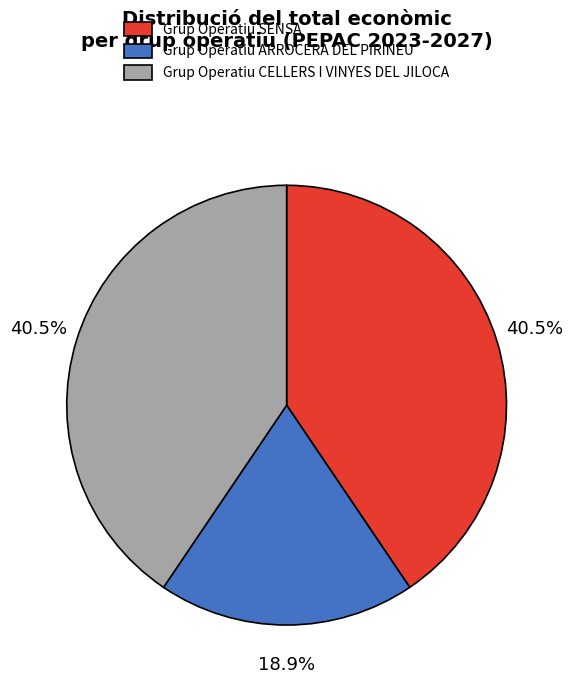

How many segments does this pie chart have?

3